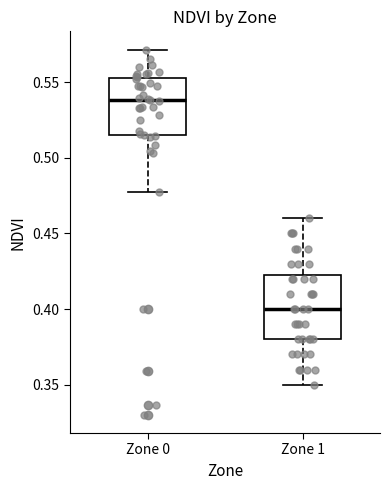

Reading left to right, transcribe this box plot: for each box, give where its median line is, the range the box spans, and where its two whiskers end, as read against the y-axis. The values are not printed on the chart, so give them approximately, as read against the axis.

Zone 0: median 0.540, box 0.515 to 0.555, whiskers 0.475 to 0.570
Zone 1: median 0.400, box 0.380 to 0.425, whiskers 0.350 to 0.460